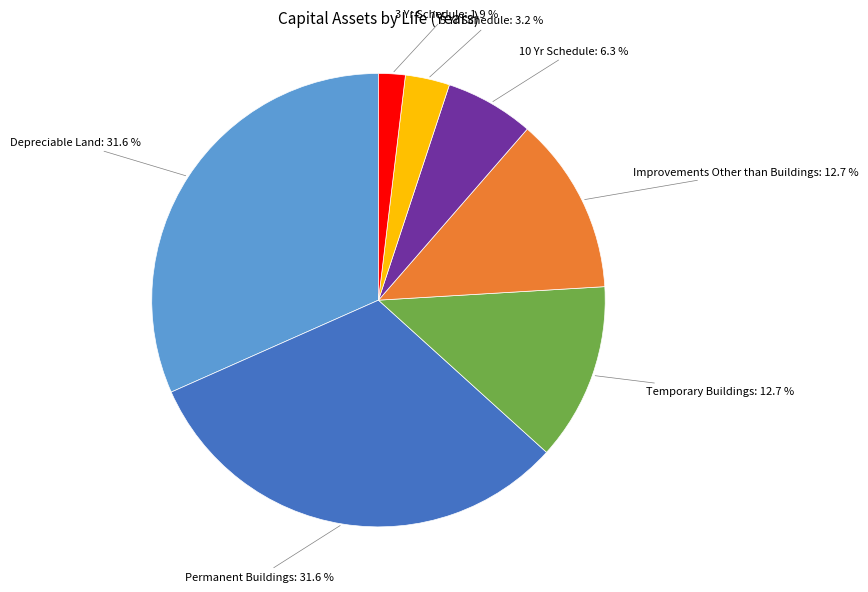

Is there a majority slice in this chart?

No